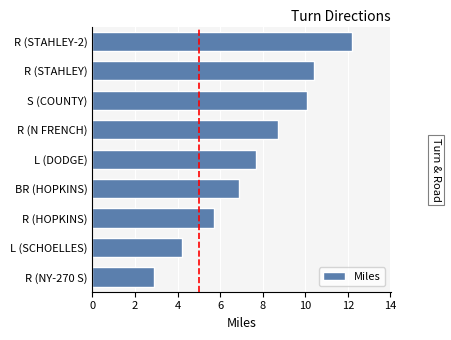

Reading top to bottom, list all the values displayed in this chart.

R (STAHLEY-2)=12.2	R (STAHLEY)=10.4	S (COUNTY)=10.1	R (N FRENCH)=8.7	L (DODGE)=7.7	BR (HOPKINS)=6.9	R (HOPKINS)=5.7	L (SCHOELLES)=4.2	R (NY-270 S)=2.9